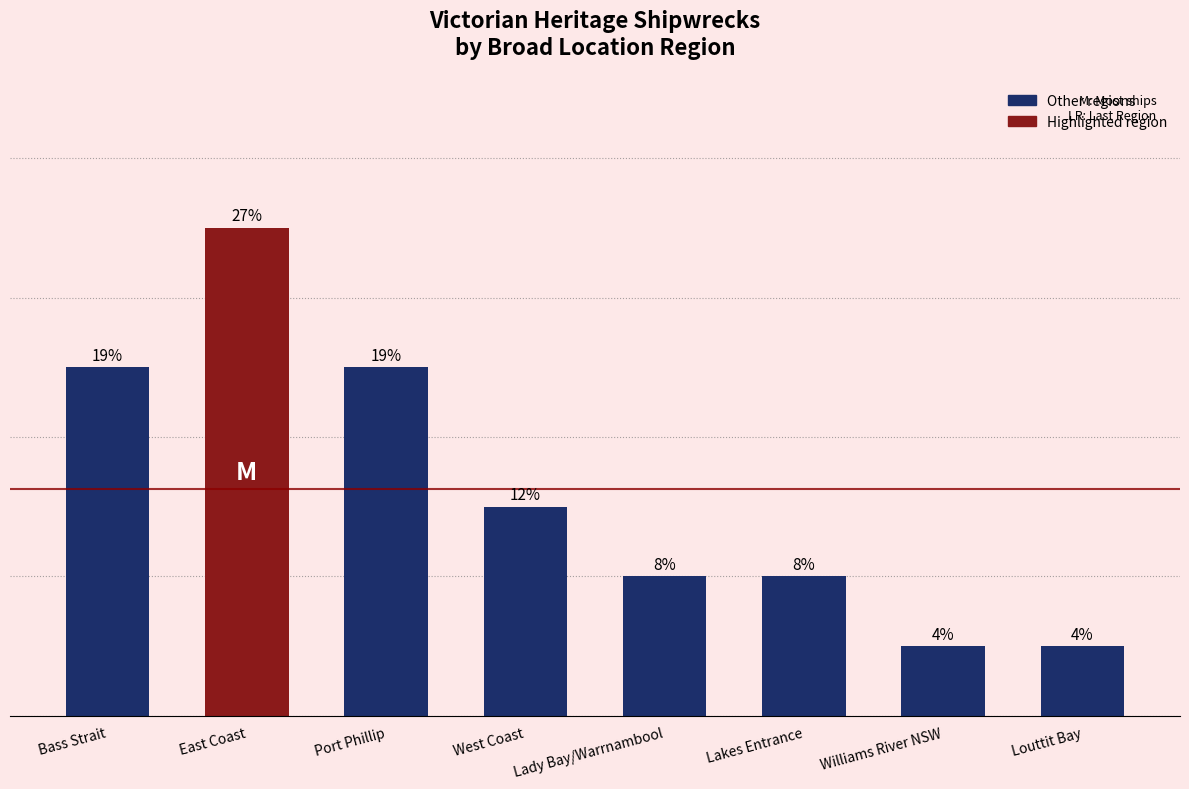

What is the difference between the values at East Coast and Lady Bay/Warrnambool?

5